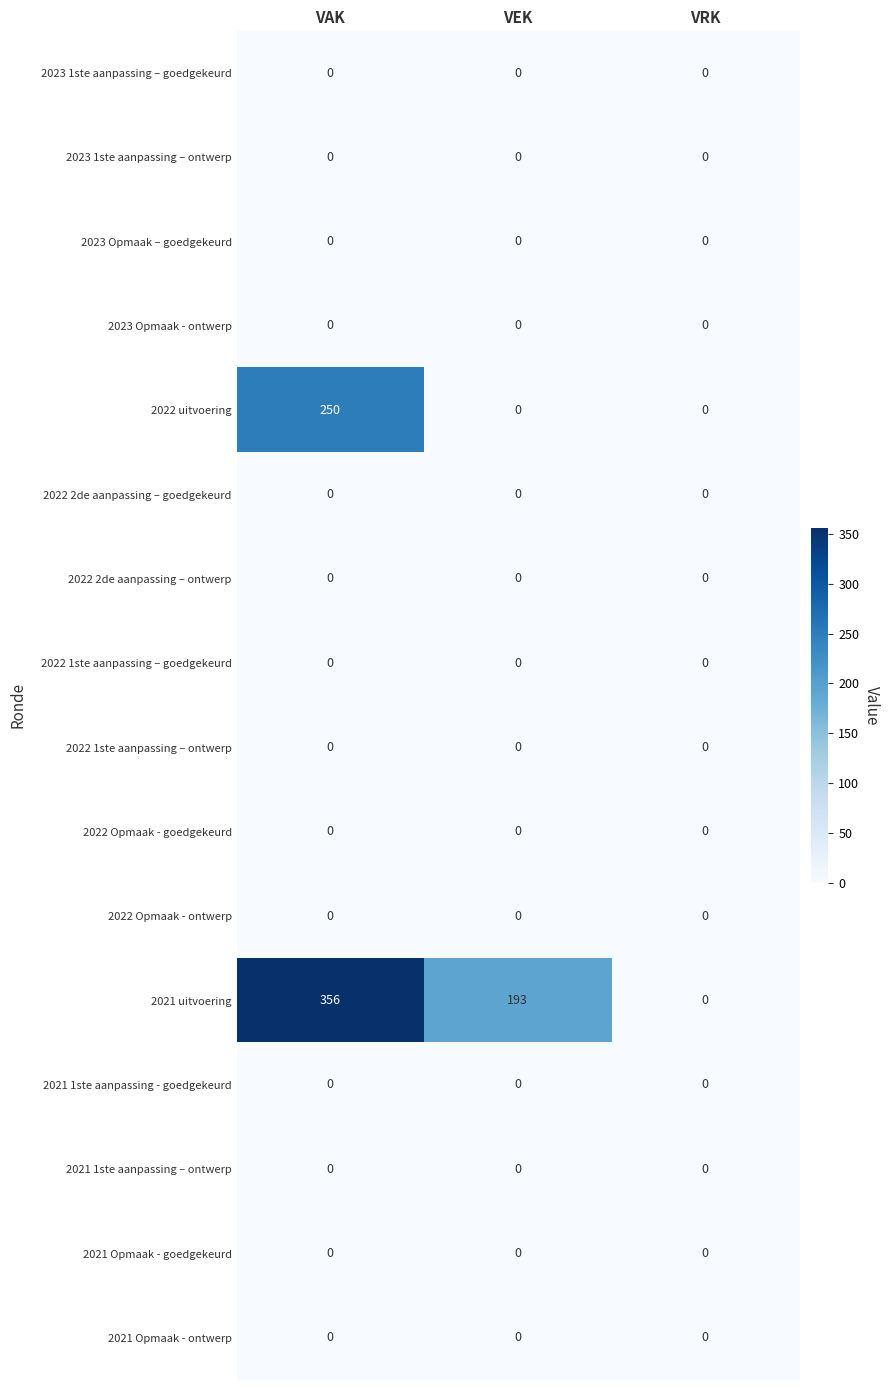

At which category is the sum across all series the highest?

VAK